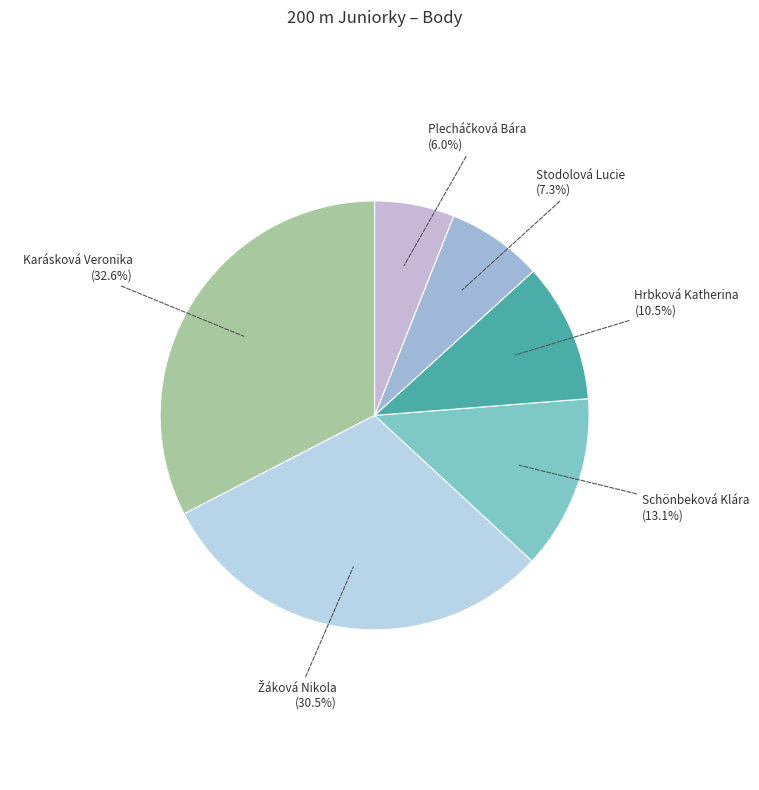

Is there any slice that represents more than half of the pie?

No